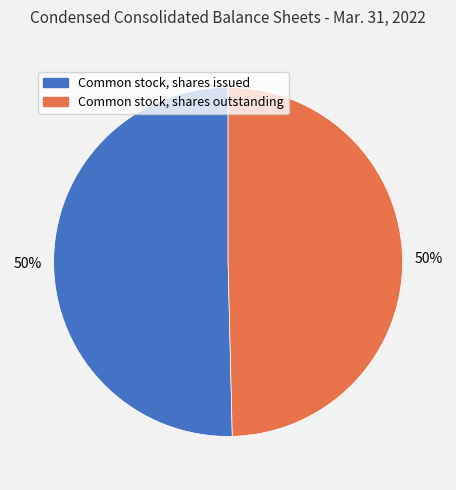

To the nearest percent, what is the combined percentage of Common stock, shares outstanding and Common stock, shares issued?

100%